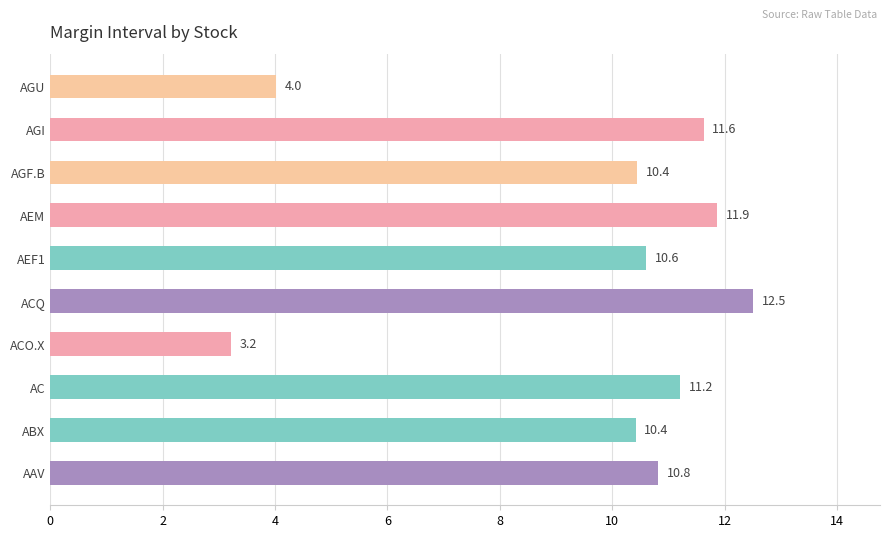

The chart shows a value of 5.6 at AGI. True or false?

False